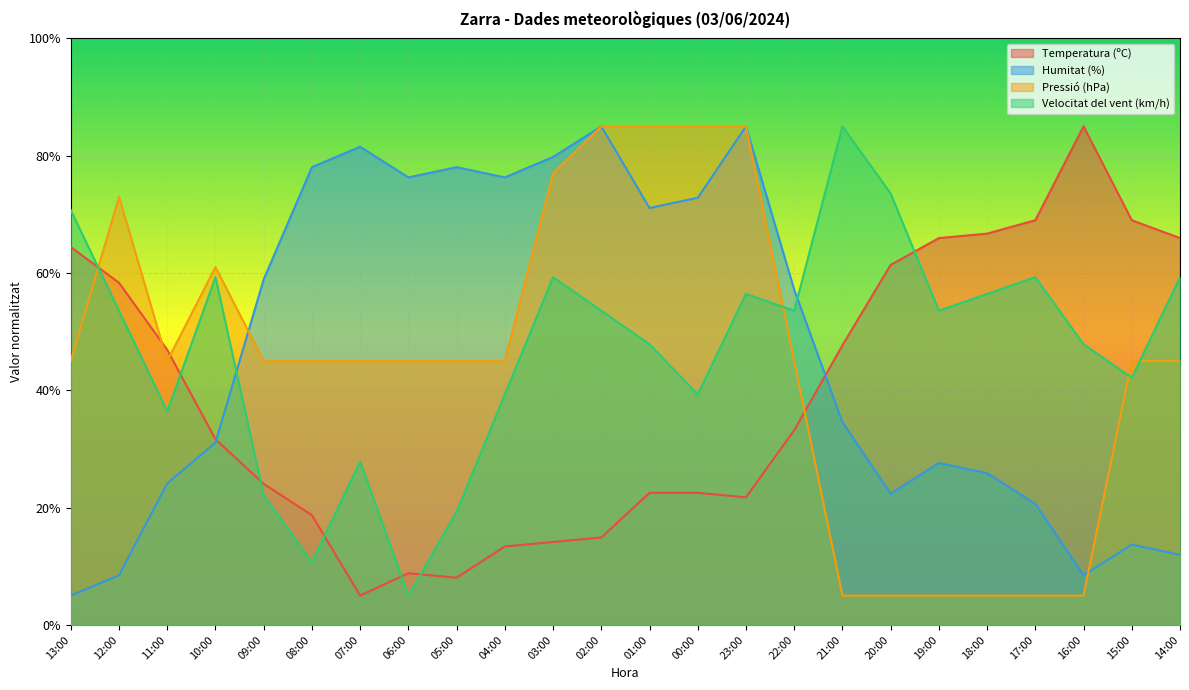

Between 01:00 and 18:00, which series saw the biggest shift?

Pressió (hPa)